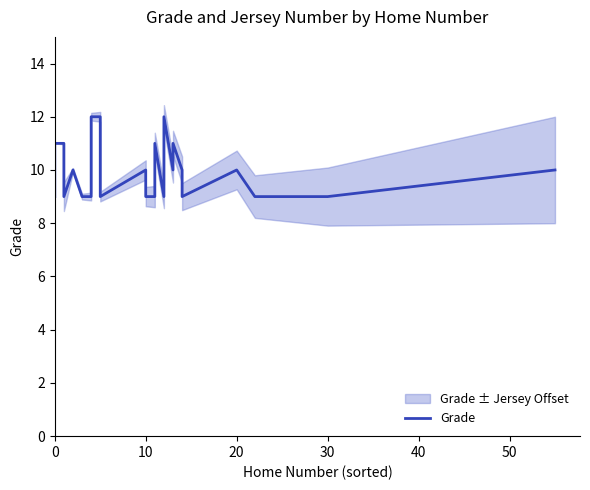

How many values are between 9 and 10?

28